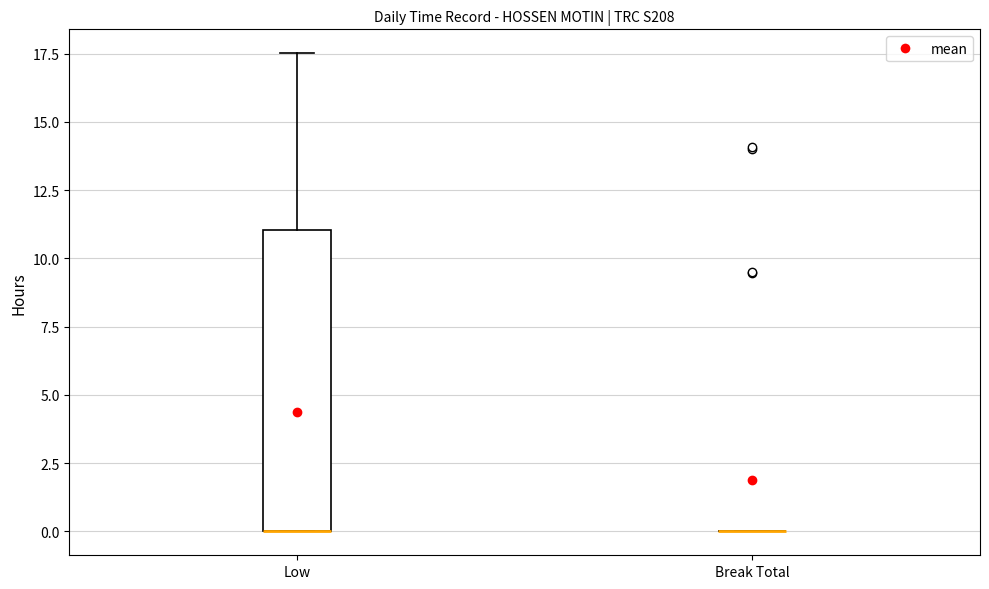

Which box is the tallest, from its lower edge to its upper edge?

Low